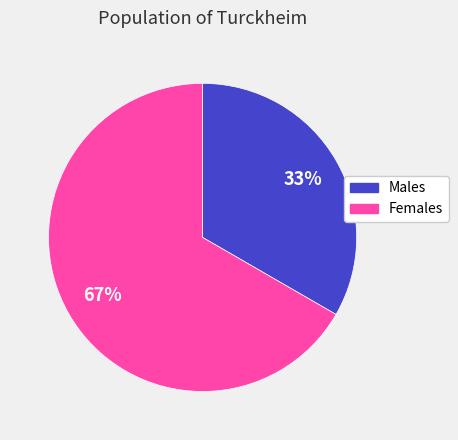

Is there a majority slice in this chart?

Yes